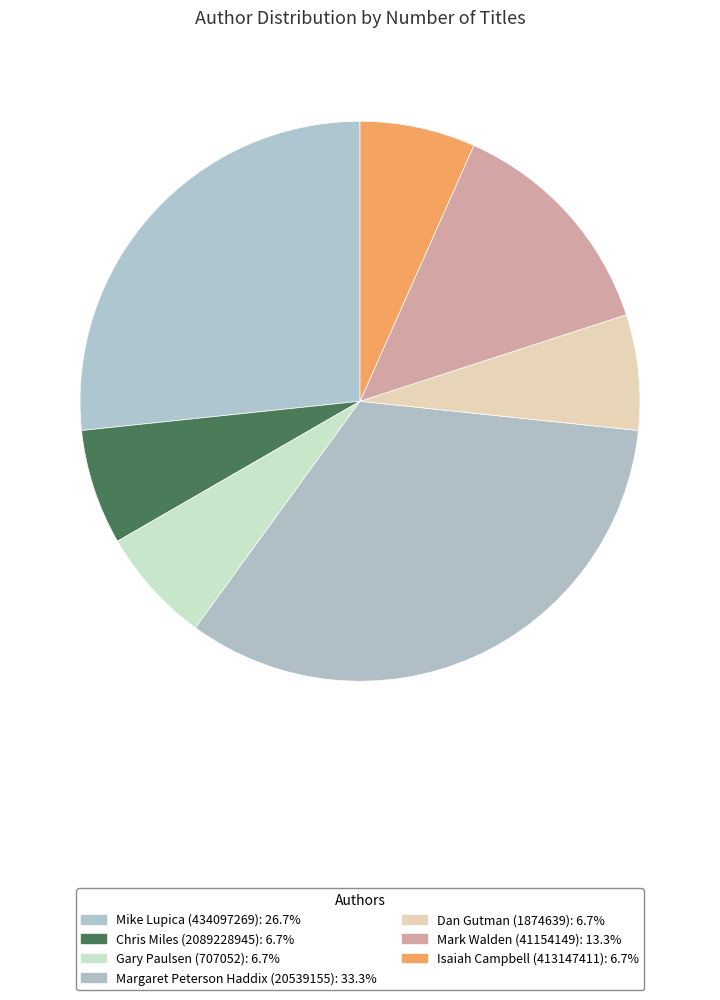

Is it true that Isaiah Campbell (413147411) is 1% of the pie?

False